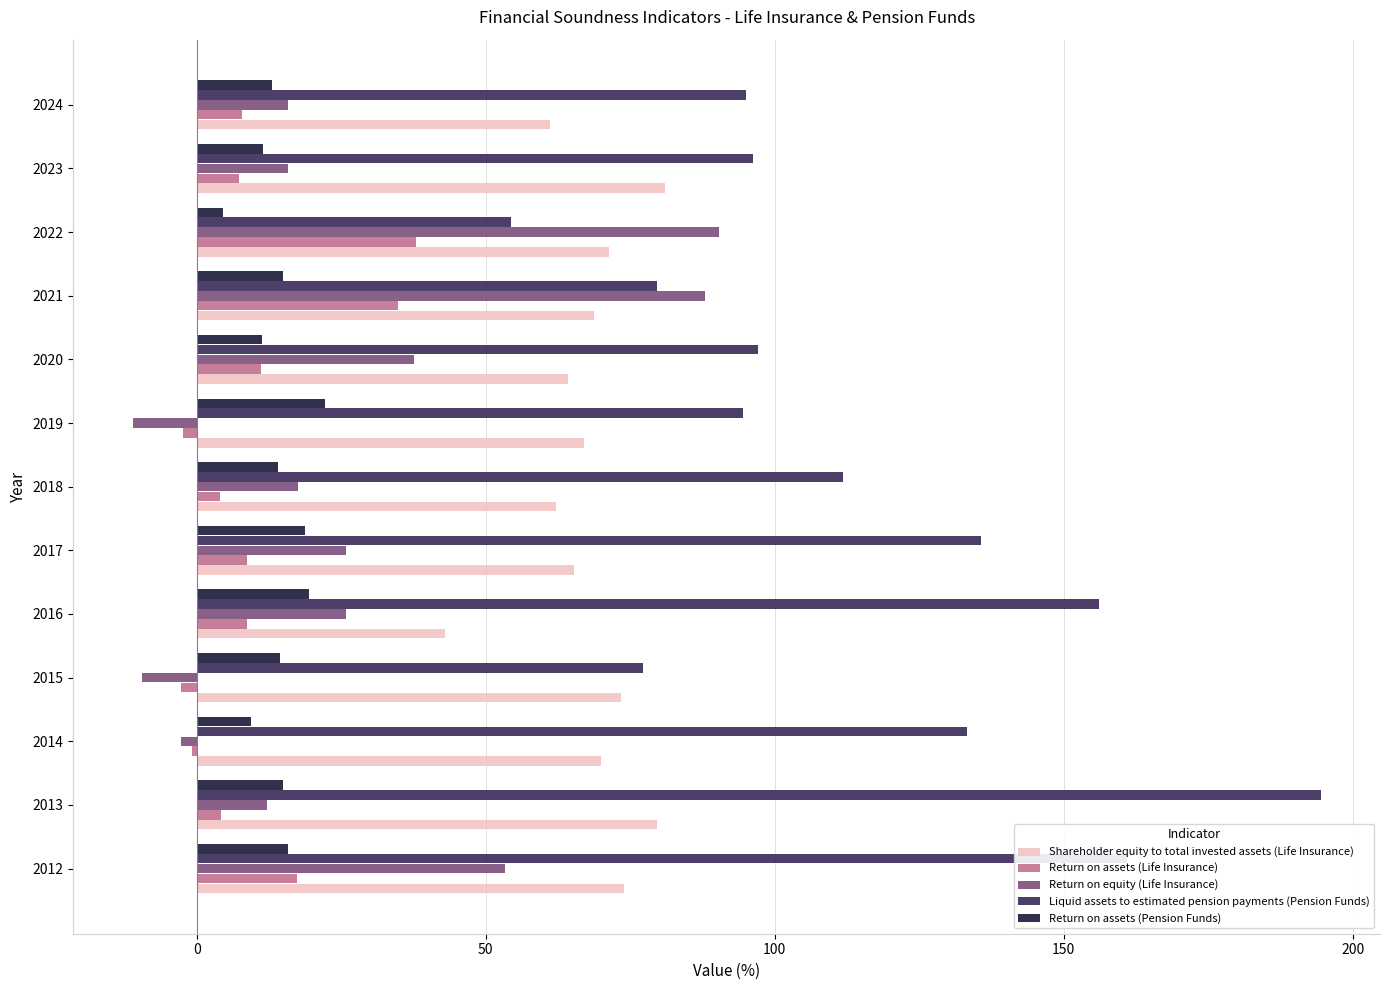

True or false: Return on equity (Life Insurance) has a value of 12.0 at 2017.

False